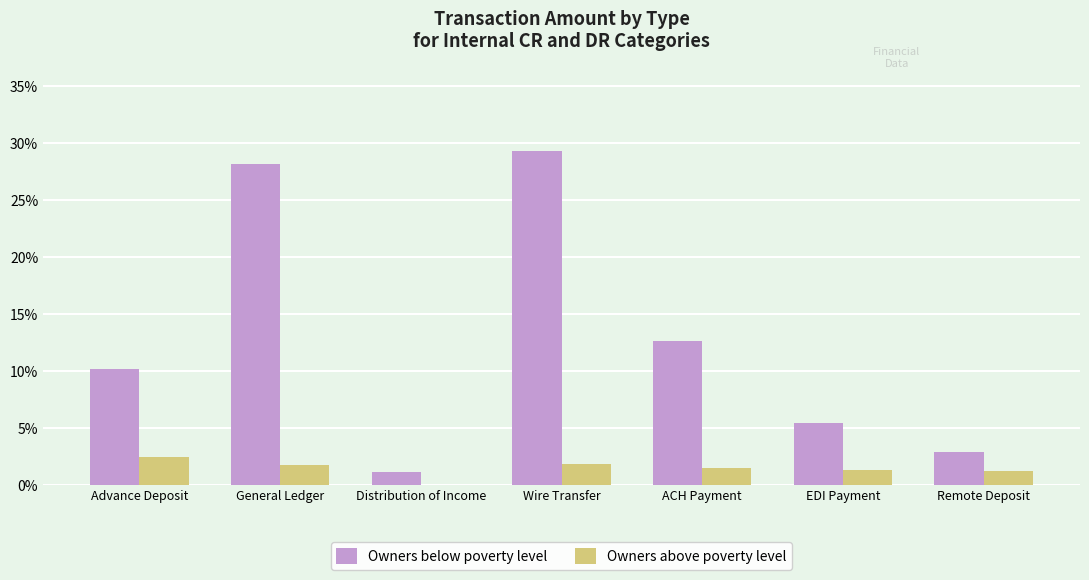

What is the sum of the Owners above poverty level values at EDI Payment and Distribution of Income?

1.3